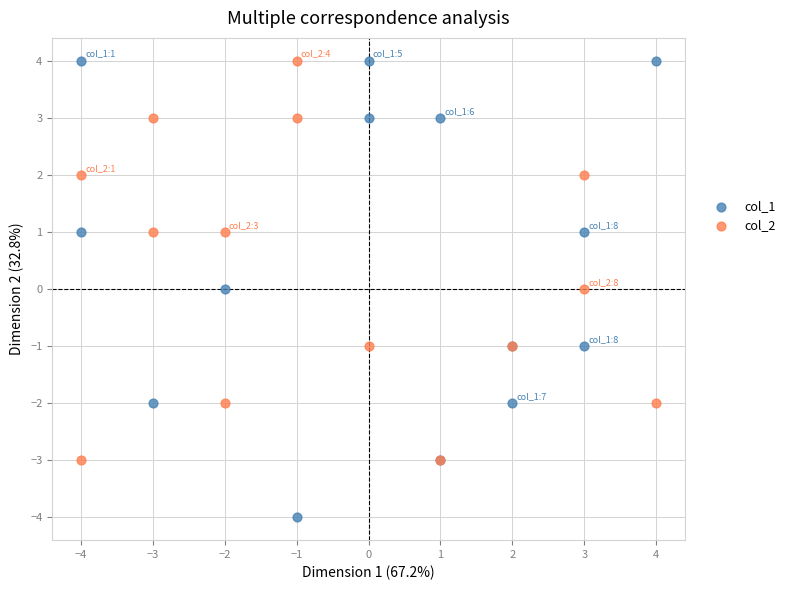

Which series has the widest spread of Y values?

col_1